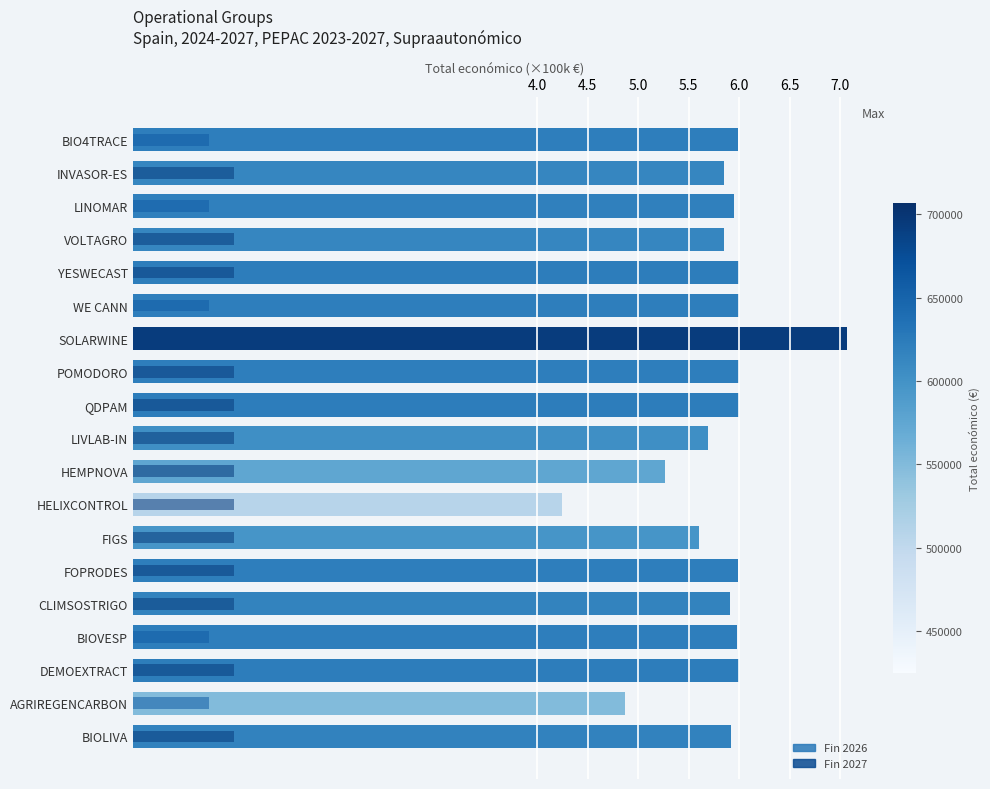

Reading right to left, list all the values displayed in this chart.

Total económico: 5.9	4.9	6.0	6.0	5.9	6.0	5.6	4.2	5.3	5.7	6.0	6.0	7.1	6.0	6.0	5.9	6.0	5.9	6.0
Año de finalización overlay: 1.0	0.8	1.0	0.8	1.0	1.0	1.0	1.0	1.0	1.0	1.0	1.0	1.0	0.8	1.0	1.0	0.8	1.0	0.8